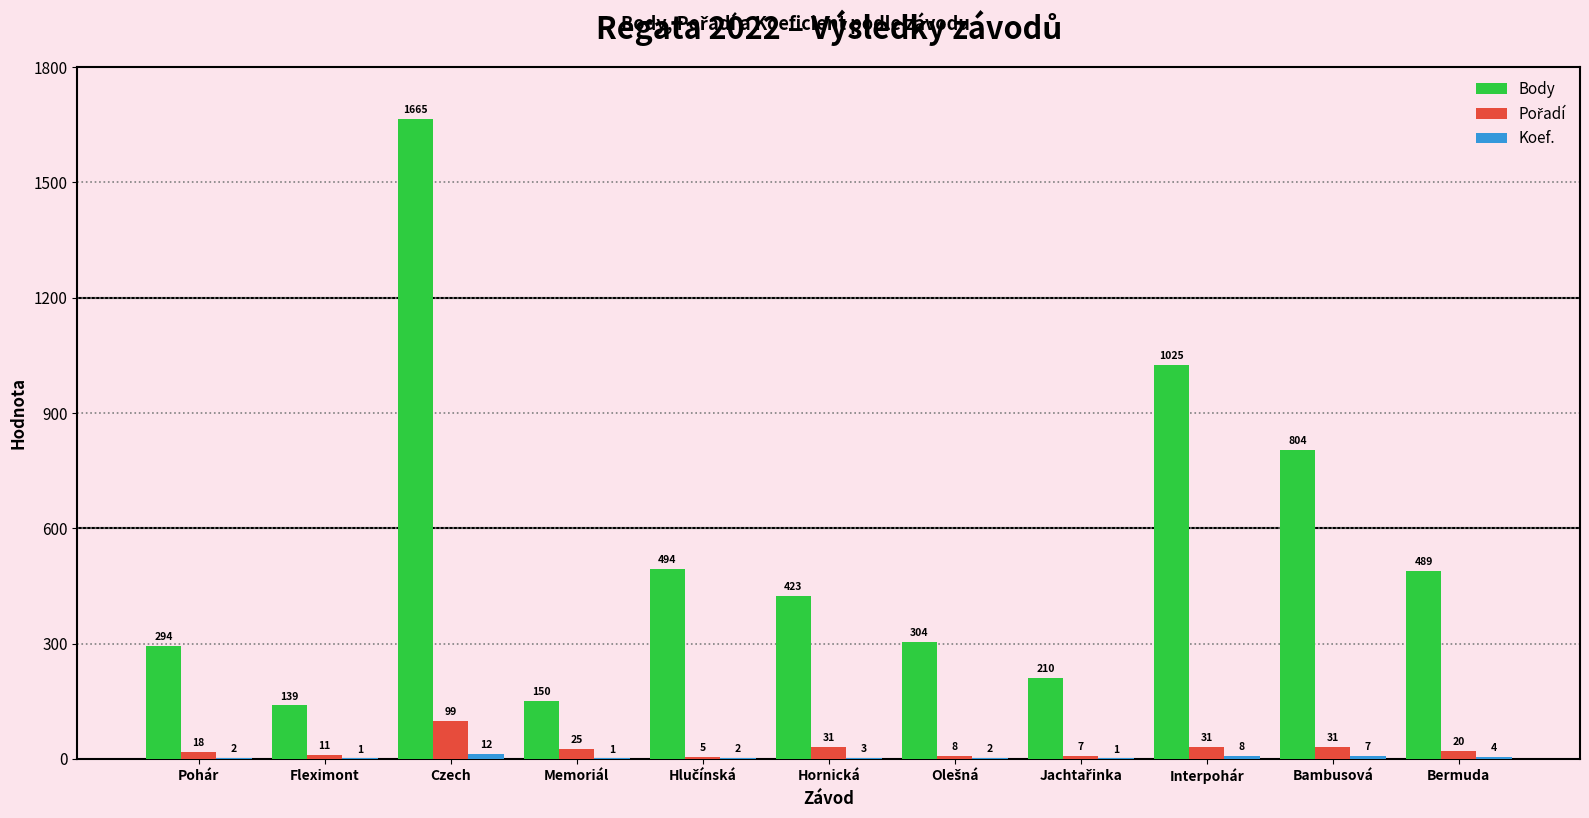

Which series has the largest total across all categories?

Body